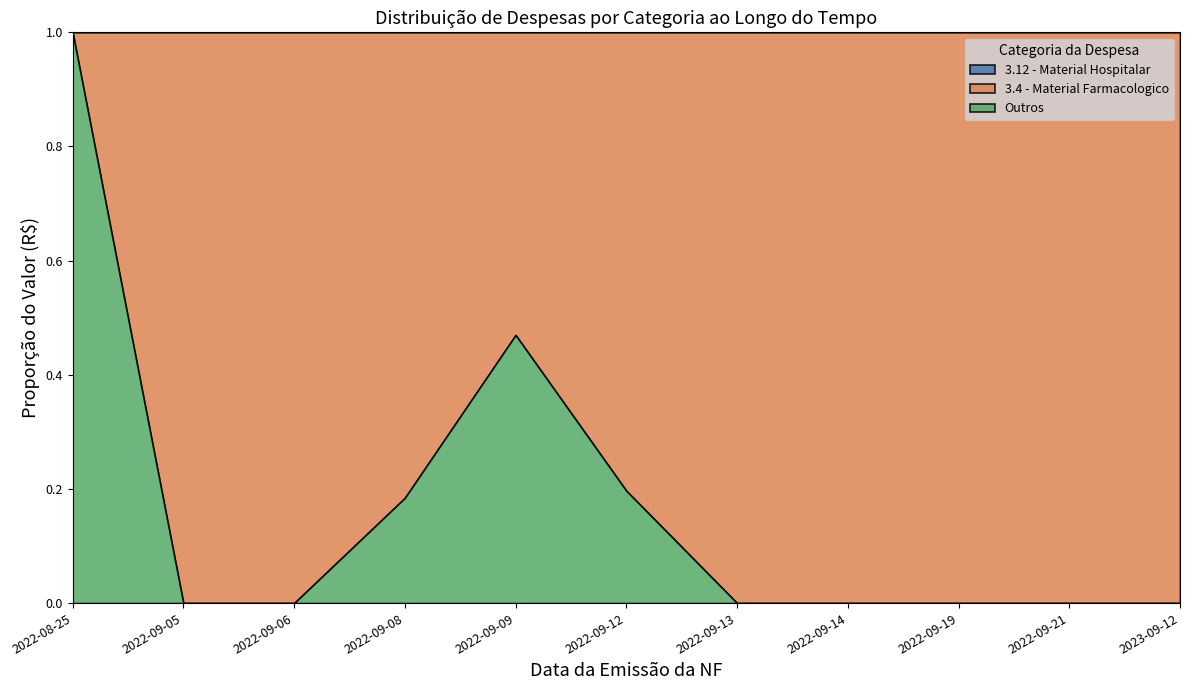

What is the total value across all series at 2022-09-14?

1.0